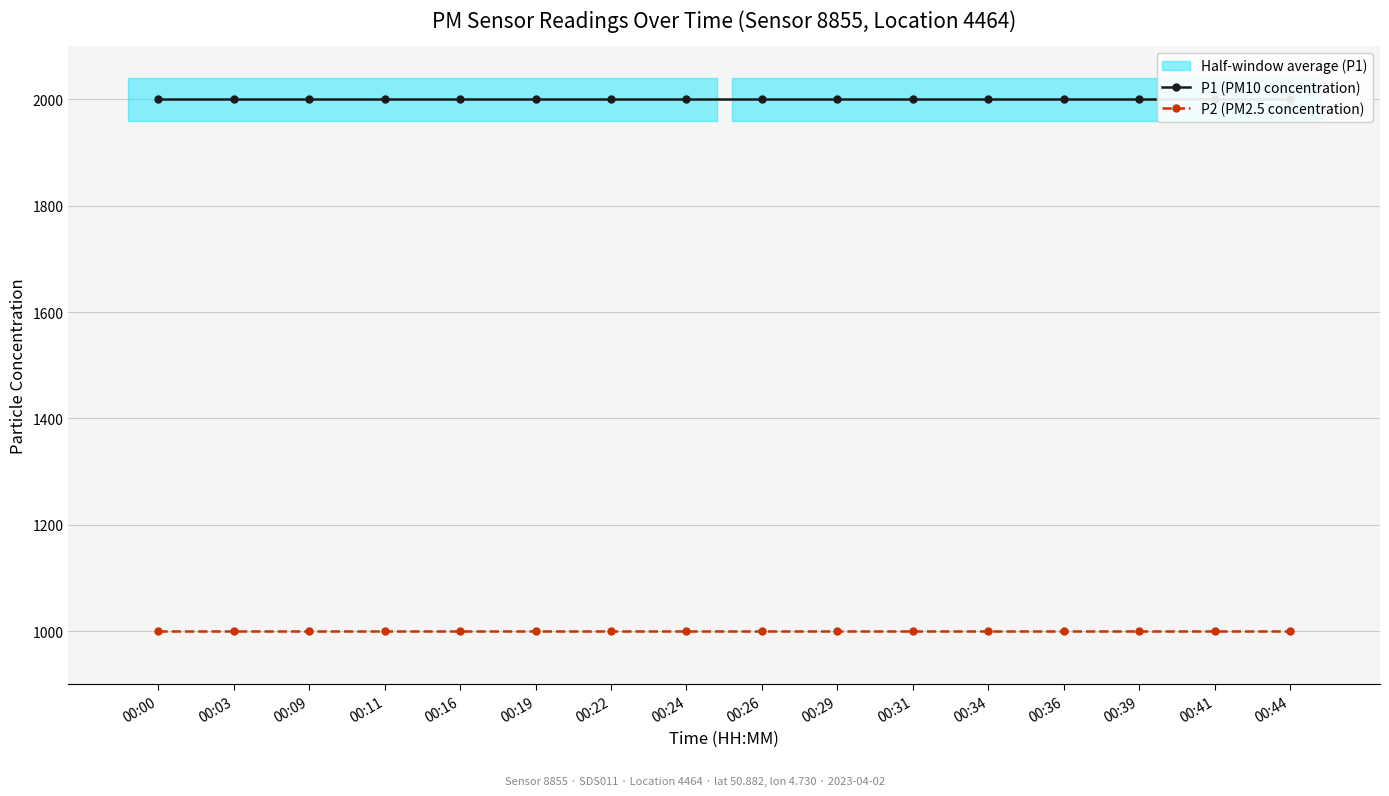

What is the maximum value for P2 (PM2.5 concentration)?

999.9